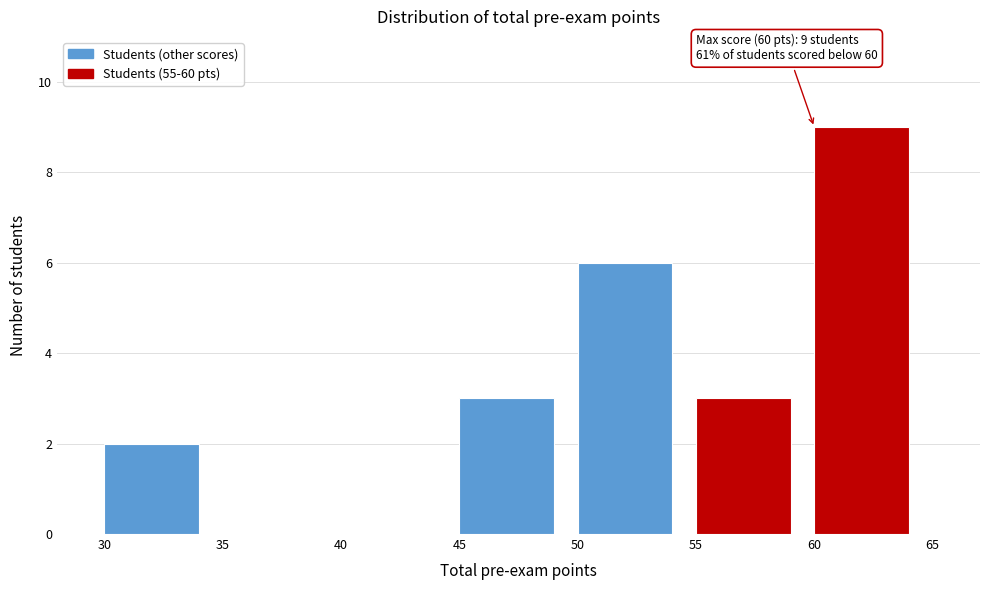

Over which range of the x-axis is the bar tallest?

60 to 65